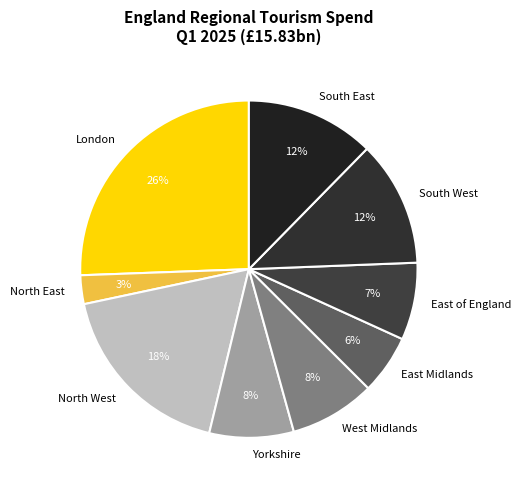

How many segments does this pie chart have?

9